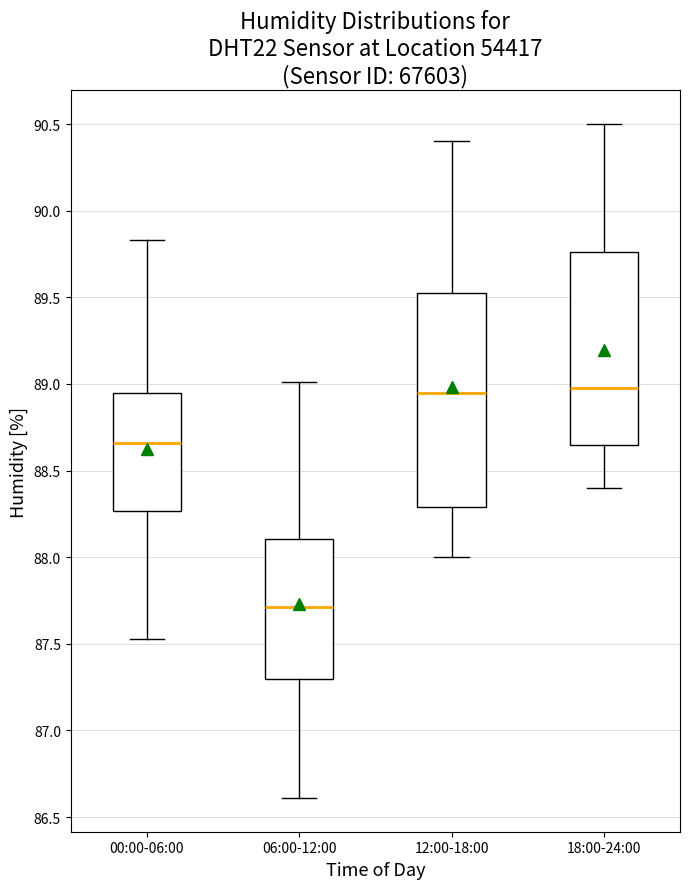

Reading left to right, transcribe this box plot: for each box, give where its median line is, the range the box spans, and where its two whiskers end, as read against the y-axis. The values are not printed on the chart, so give them approximately, as read against the axis.

00:00-06:00: median 88.65, box 88.25 to 88.95, whiskers 87.55 to 89.85
06:00-12:00: median 87.70, box 87.30 to 88.10, whiskers 86.60 to 89.00
12:00-18:00: median 88.95, box 88.30 to 89.55, whiskers 88.00 to 90.40
18:00-24:00: median 89.00, box 88.65 to 89.75, whiskers 88.40 to 90.50